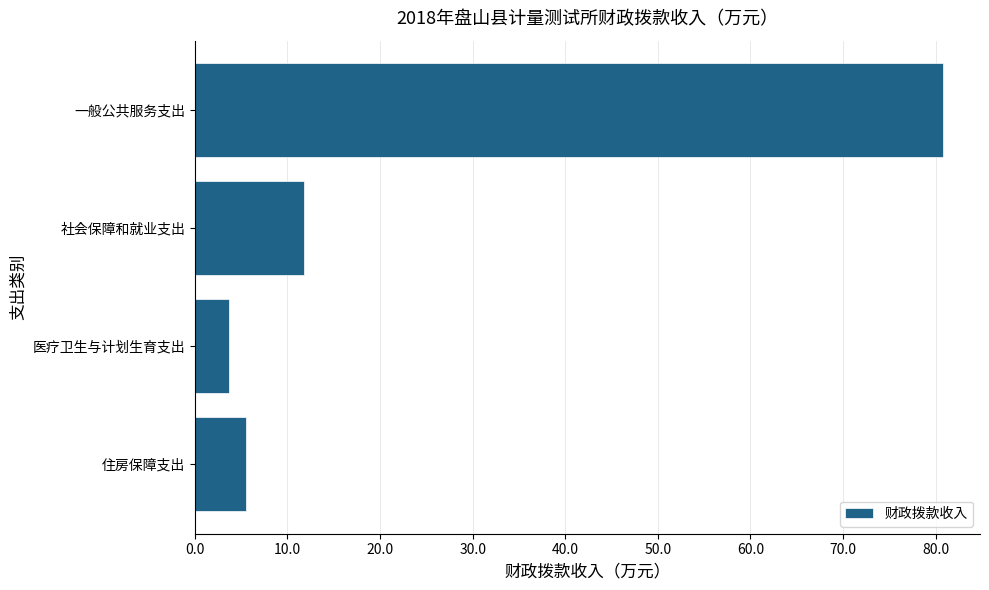

Rank the categories by value from highest to lowest.

一般公共服务支出, 社会保障和就业支出, 住房保障支出, 医疗卫生与计划生育支出